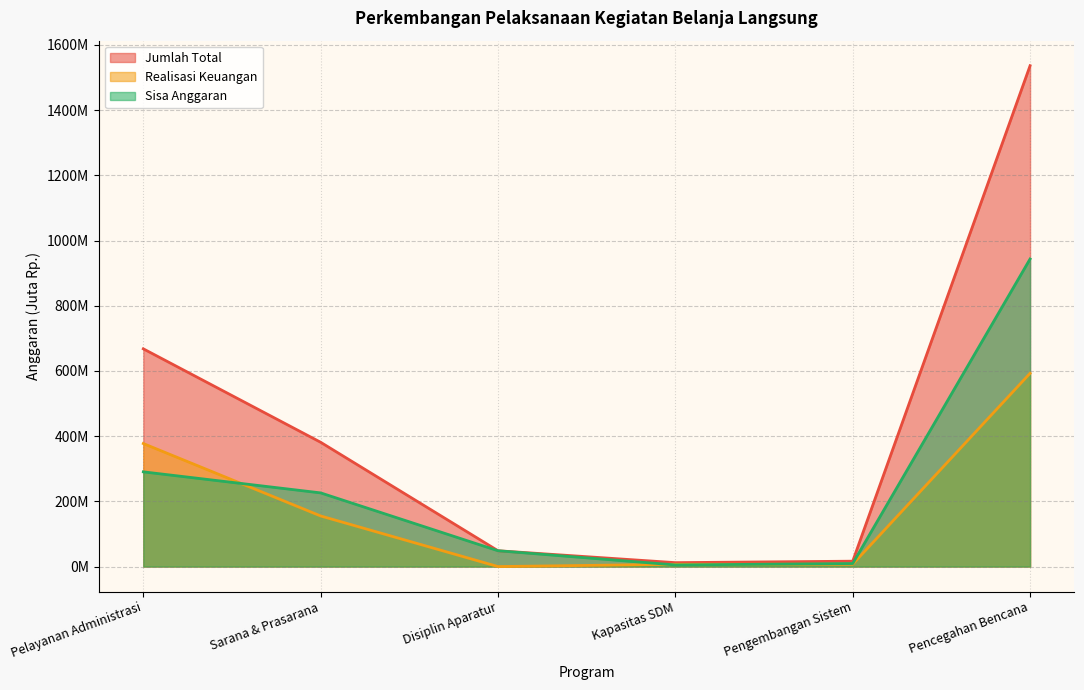

True or false: Jumlah Total has more than 2 points higher than both neighbors.

False